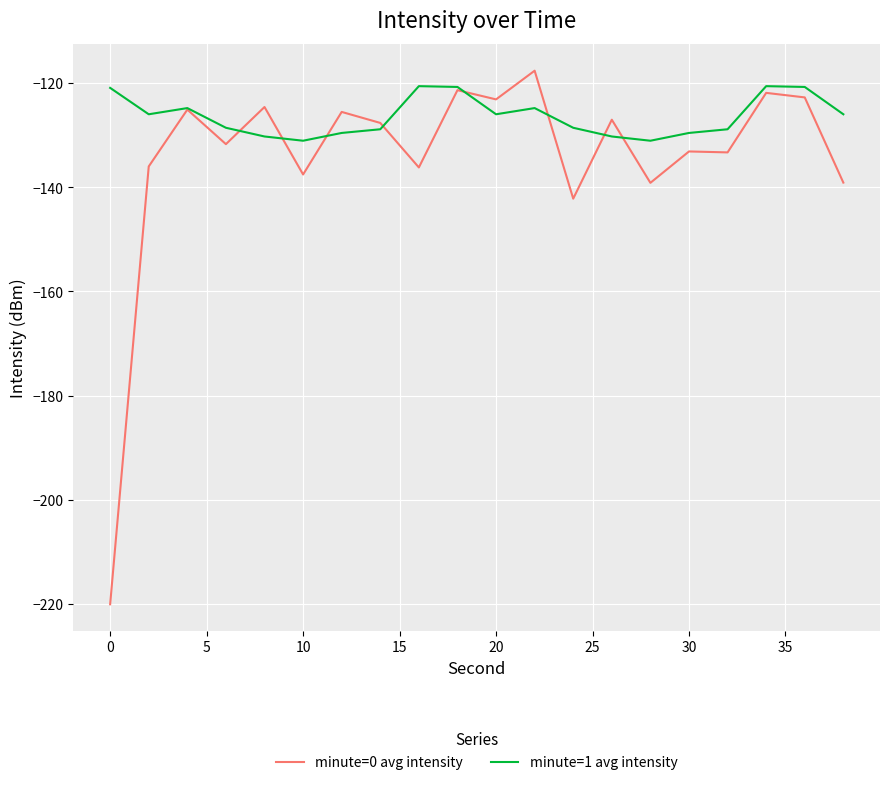

Which series has the widest spread of values?

minute=0 avg intensity